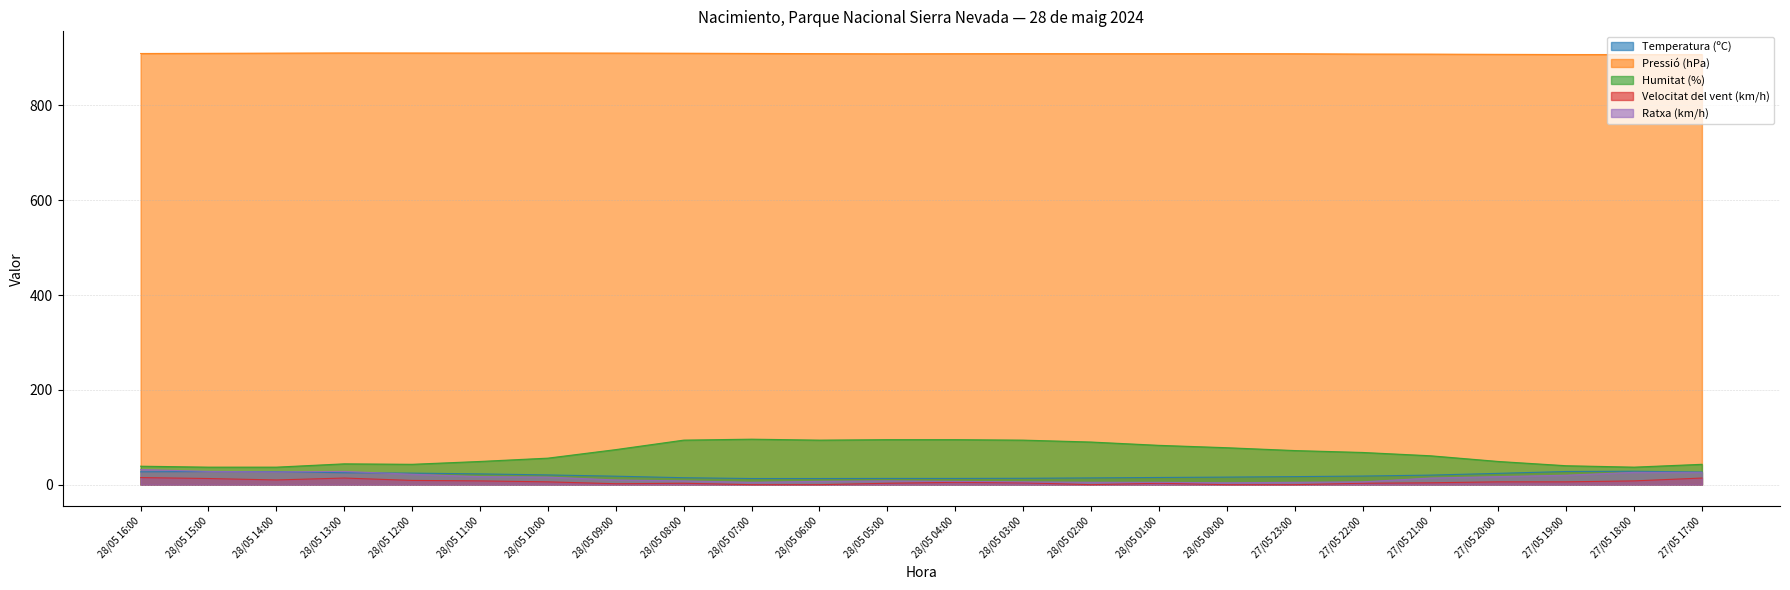

Reading right to left, transcribe all the data shown in this chart.

Temperatura (ºC): 26.7	28.4	27.8	23.9	20.2	18.2	17.0	16.0	15.2	14.3	13.5	13.2	13.2	13.0	13.0	14.7	17.9	20.6	22.8	24.4	25.1	27.6	27.7	27.1
Pressió (hPa): 907.4	907.4	907.4	907.8	908.3	908.5	909.1	909.3	909.2	909.2	909.3	909.2	909.0	909.3	909.7	910.2	910.5	910.7	910.6	910.7	910.8	910.4	910.0	909.6
Humitat (%): 43.0	37.0	40.0	49.0	61.0	68.0	72.0	78.0	83.0	90.0	94.0	95.0	95.0	94.0	96.0	94.0	74.0	56.0	49.0	43.0	44.0	37.0	37.0	39.0
Velocitat del vent (km/h): 14.0	8.0	6.0	6.0	4.0	3.0	0.0	0.0	3.0	0.0	4.0	5.0	3.0	0.0	0.0	3.0	2.0	6.0	8.0	9.0	14.0	10.0	13.0	15.0
Ratxa (km/h): 26.0	26.0	20.0	17.0	14.0	6.0	5.0	4.0	5.0	5.0	6.0	7.0	8.0	7.0	5.0	8.0	10.0	16.0	17.0	22.0	28.0	27.0	28.0	32.0